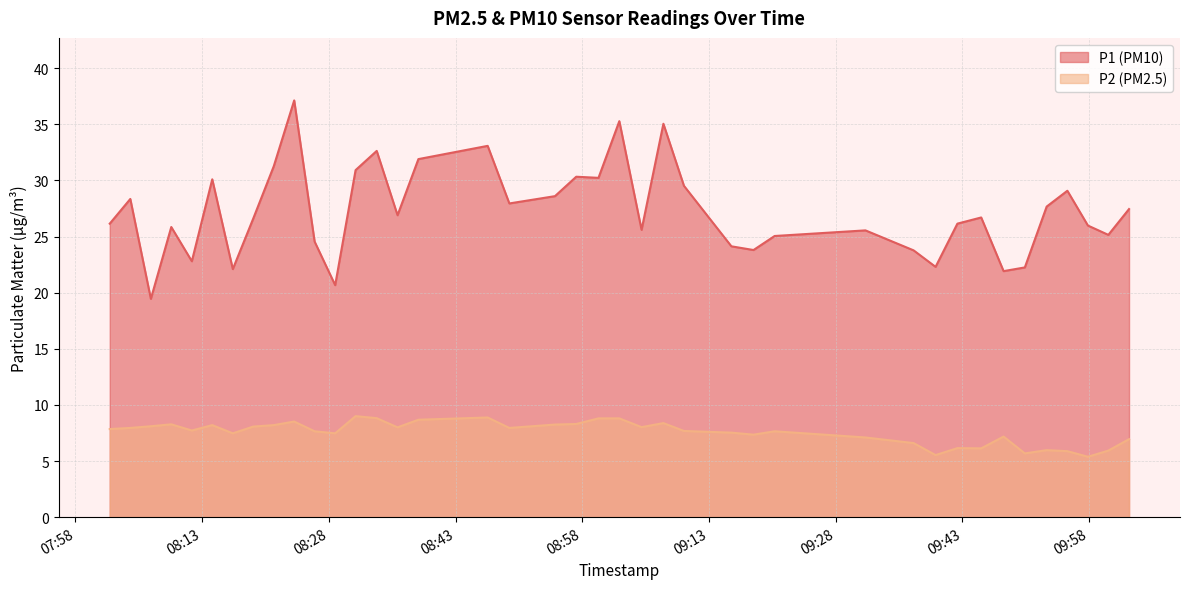

Rank the series by their maximum value, from lowest to highest.

P2 (PM2.5), P1 (PM10)